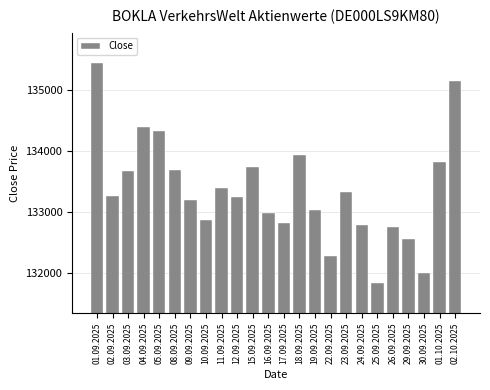

What is the approximate value at 16.09.2025?

132978